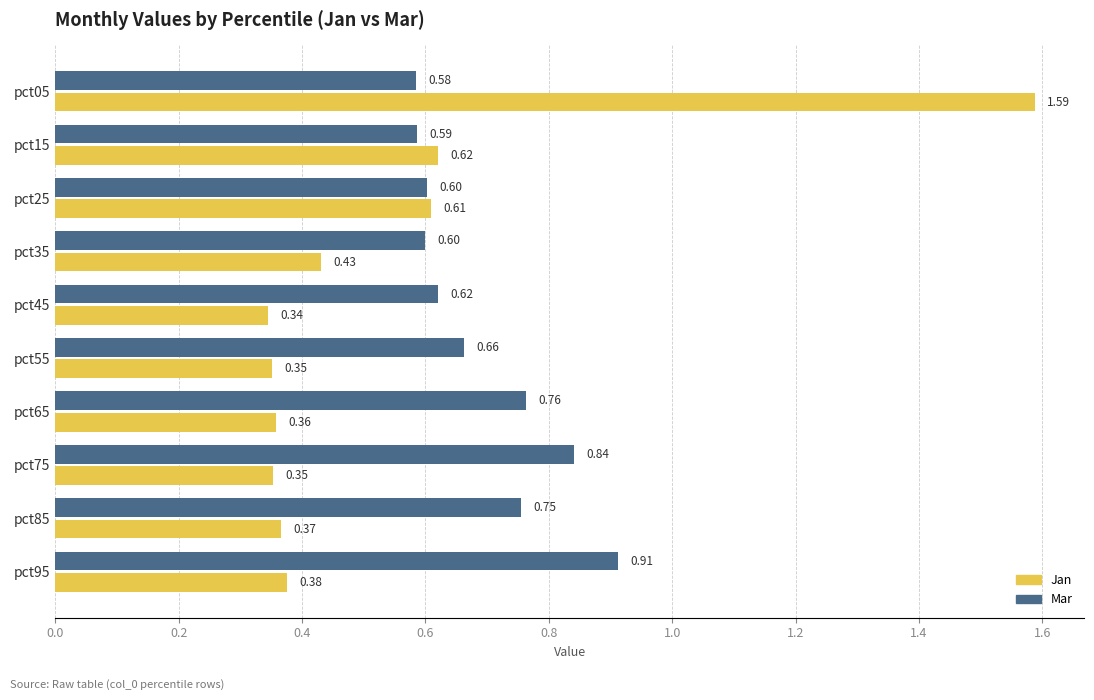

Is the value of Mar at pct95 greater than the value of Jan at pct05?

No